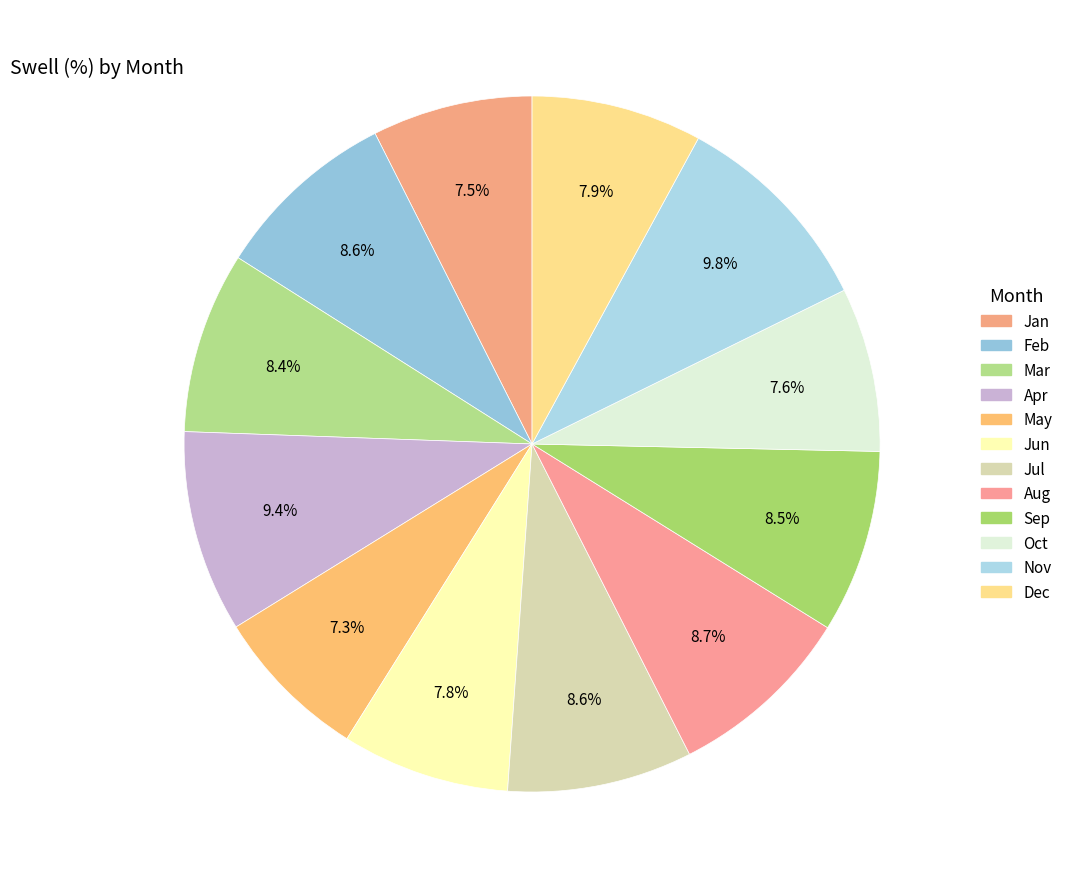

To the nearest percent, what is the combined percentage of Aug and Apr?

18%